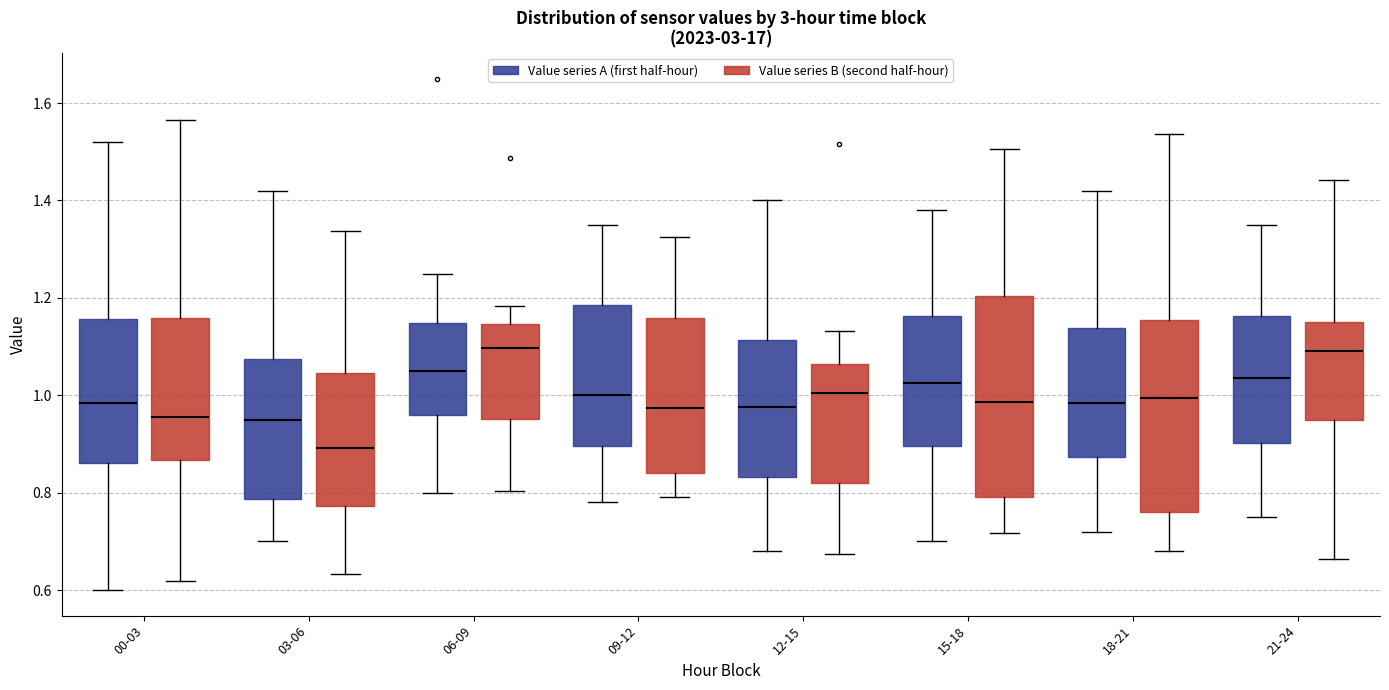

Reading left to right, transcribe this box plot: for each box, give where its median line is, the range the box spans, and where its two whiskers end, as read against the y-axis. The values are not printed on the chart, so give them approximately, as read against the axis.

00-03 (Value series A (first half-hour)): median 0.98, box 0.86 to 1.16, whiskers 0.60 to 1.52
00-03 (Value series B (second half-hour)): median 0.96, box 0.86 to 1.16, whiskers 0.62 to 1.56
03-06 (Value series A (first half-hour)): median 0.96, box 0.78 to 1.08, whiskers 0.70 to 1.42
03-06 (Value series B (second half-hour)): median 0.90, box 0.78 to 1.04, whiskers 0.64 to 1.34
06-09 (Value series A (first half-hour)): median 1.06, box 0.96 to 1.14, whiskers 0.80 to 1.26
06-09 (Value series B (second half-hour)): median 1.10, box 0.96 to 1.14, whiskers 0.80 to 1.18
09-12 (Value series A (first half-hour)): median 1.00, box 0.90 to 1.18, whiskers 0.78 to 1.36
09-12 (Value series B (second half-hour)): median 0.98, box 0.84 to 1.16, whiskers 0.80 to 1.32
12-15 (Value series A (first half-hour)): median 0.98, box 0.84 to 1.12, whiskers 0.68 to 1.40
12-15 (Value series B (second half-hour)): median 1.00, box 0.82 to 1.06, whiskers 0.68 to 1.14
15-18 (Value series A (first half-hour)): median 1.02, box 0.90 to 1.16, whiskers 0.70 to 1.38
15-18 (Value series B (second half-hour)): median 0.98, box 0.80 to 1.20, whiskers 0.72 to 1.50
18-21 (Value series A (first half-hour)): median 0.98, box 0.88 to 1.14, whiskers 0.72 to 1.42
18-21 (Value series B (second half-hour)): median 1.00, box 0.76 to 1.16, whiskers 0.68 to 1.54
21-24 (Value series A (first half-hour)): median 1.04, box 0.90 to 1.16, whiskers 0.76 to 1.36
21-24 (Value series B (second half-hour)): median 1.10, box 0.94 to 1.16, whiskers 0.66 to 1.44